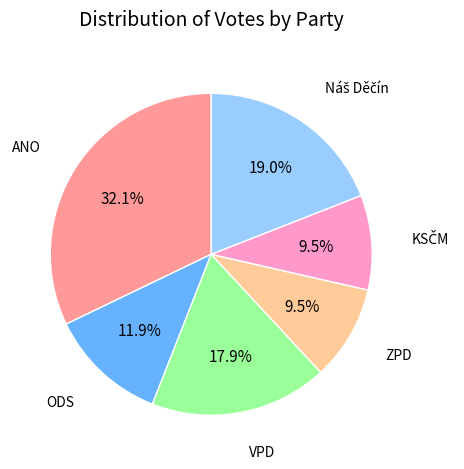

Is there any slice that represents more than half of the pie?

No